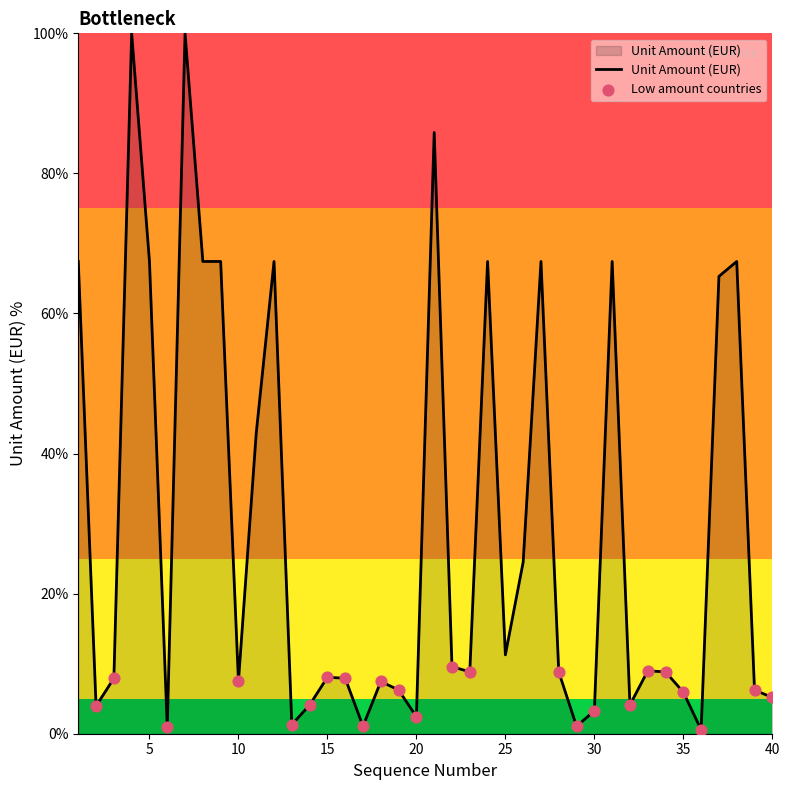

What is the maximum value shown in the chart?

100.0